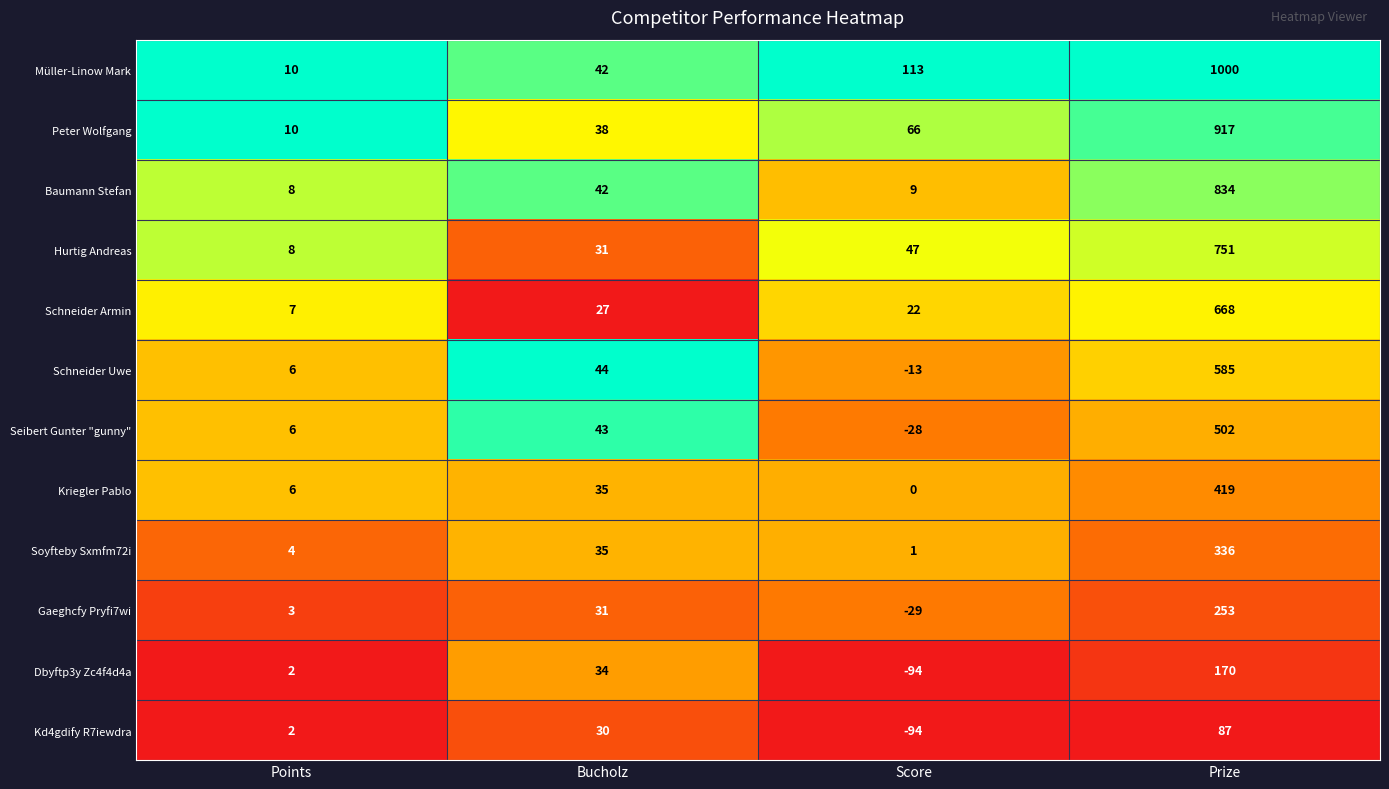

Where is Peter Wolfgang nearest to the value 463?

Score